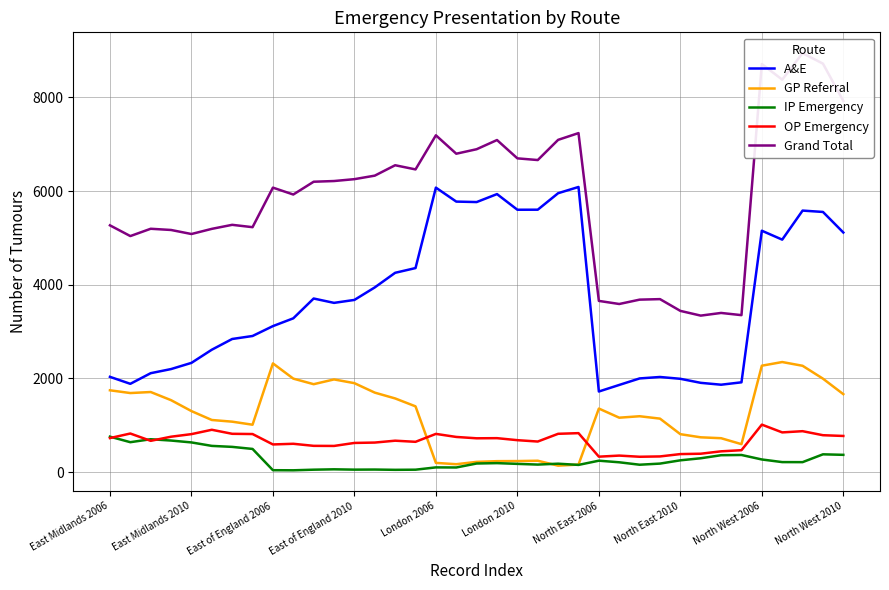

True or false: GP Referral and A&E cross at least once.

False